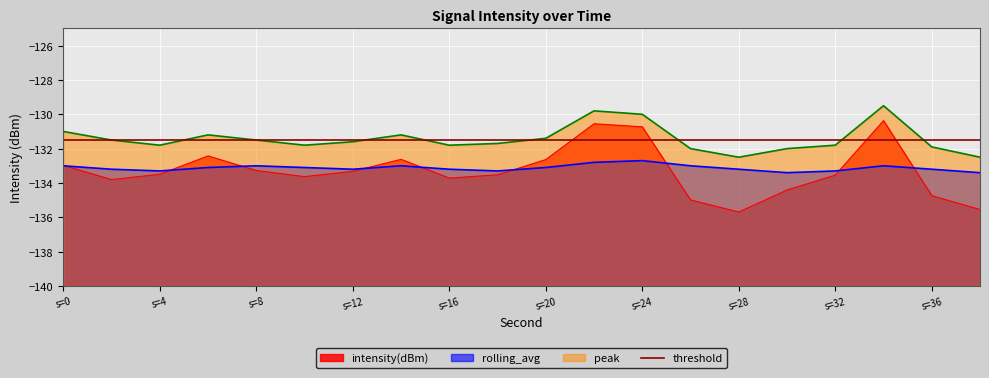

What is the smallest value displayed?

-135.7